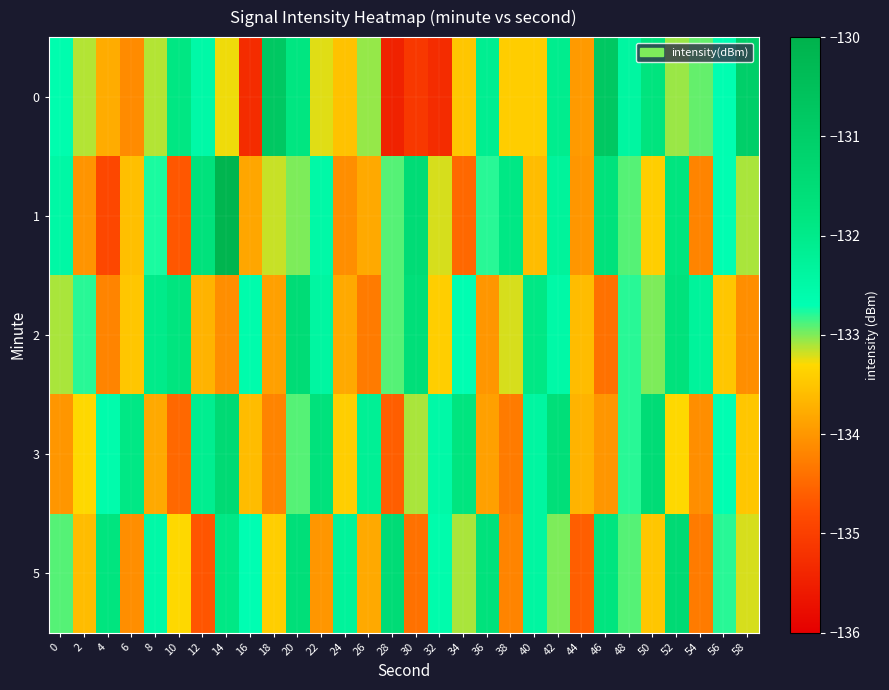

At 0, list the series in order from largest to smallest.

1, 0, 5, 2, 3